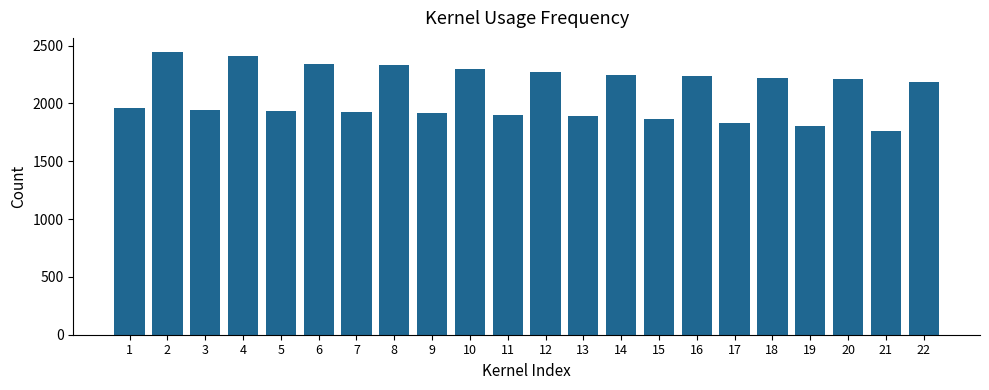

Are the bars horizontal?

No